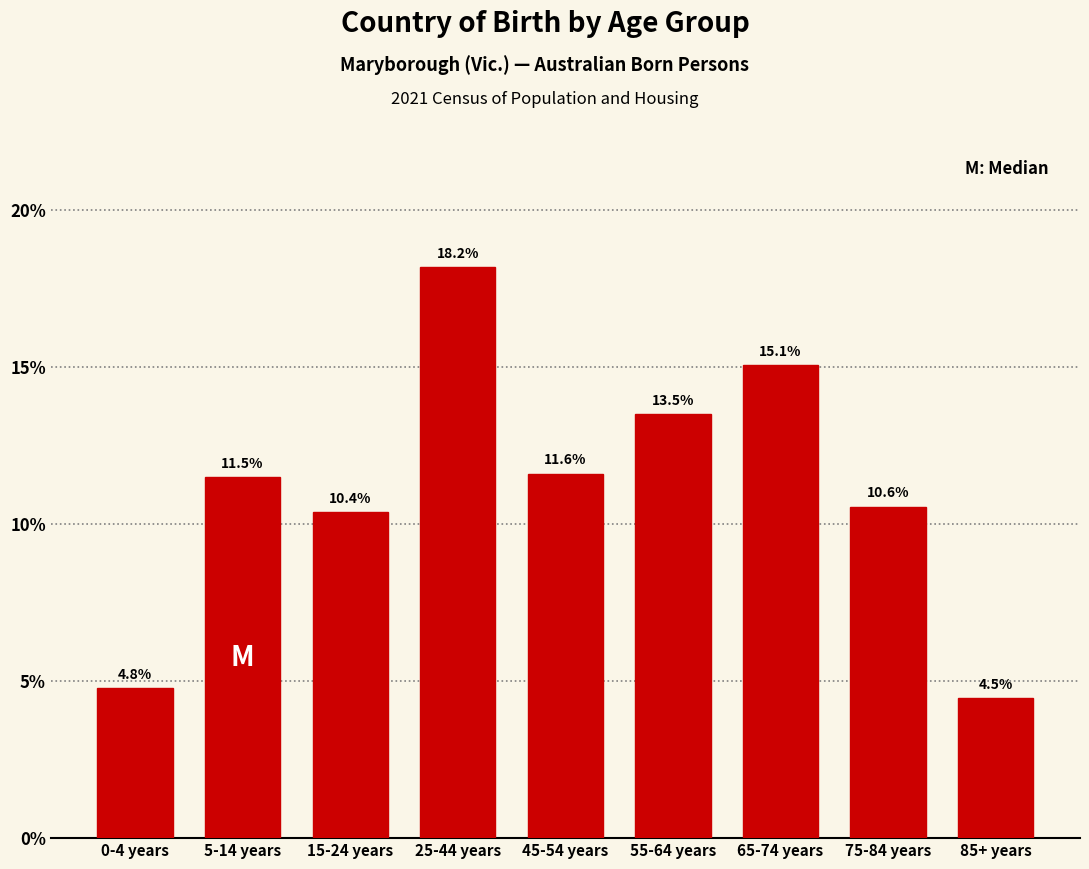

Reading left to right, transcribe all the data shown in this chart.

4.8	11.5	10.4	18.2	11.6	13.5	15.1	10.6	4.5